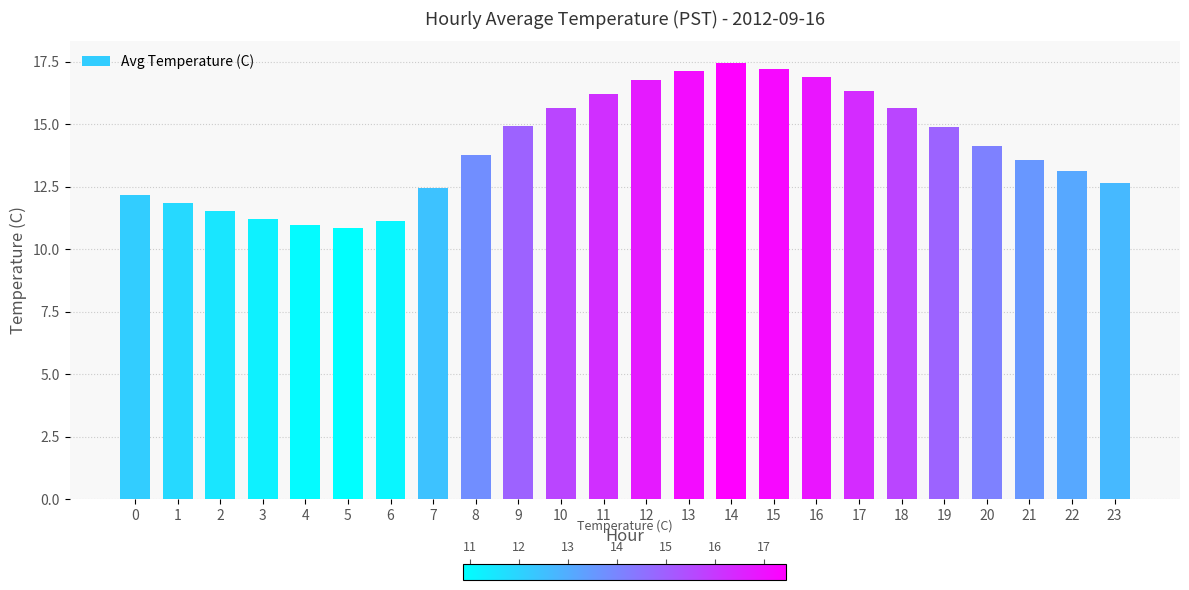

Does the chart contain any negative values?

No